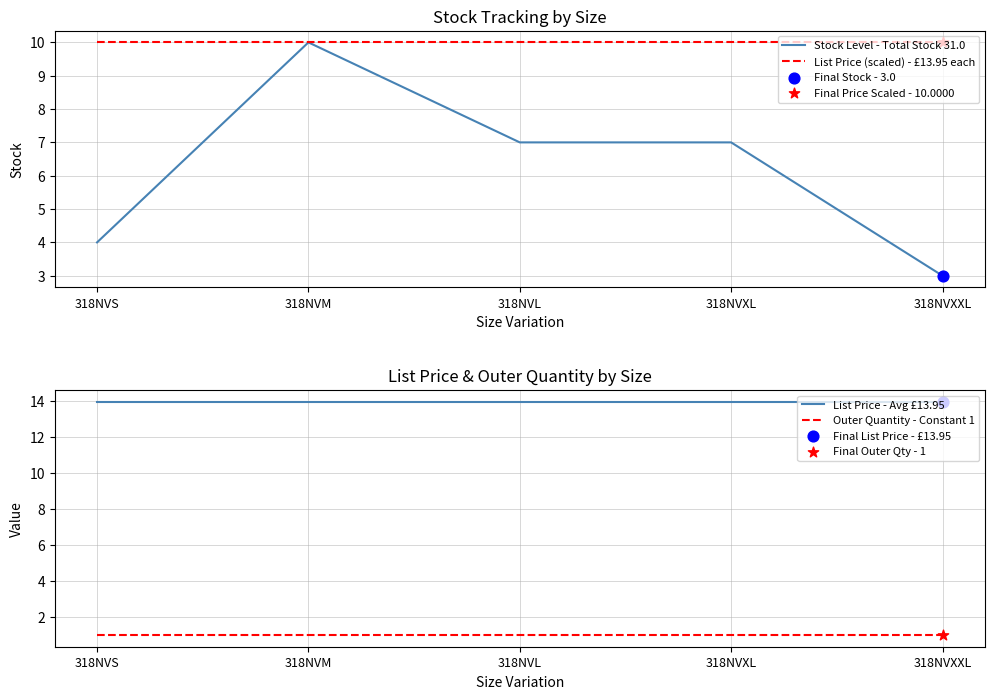

What are all the series names shown in the legend?

Stock Level - Total Stock 31.0, List Price (scaled) - £13.95 each, List Price - Avg £13.95, Outer Quantity - Constant 1